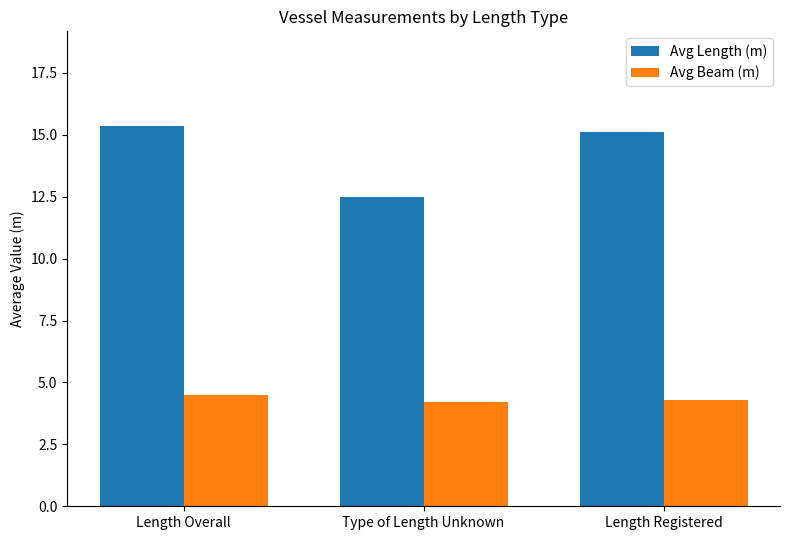

At how many categories does at least one series exceed 4?

3